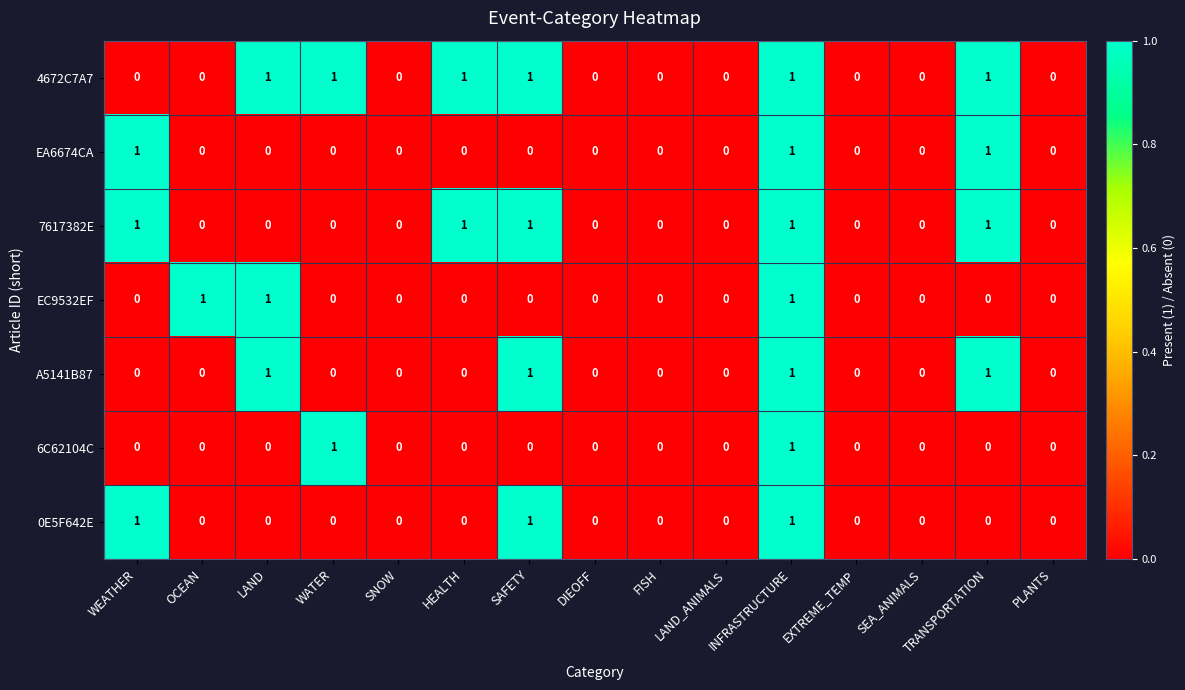

The value of 0E5F642E at INFRASTRUCTURE is 0. True or false?

False